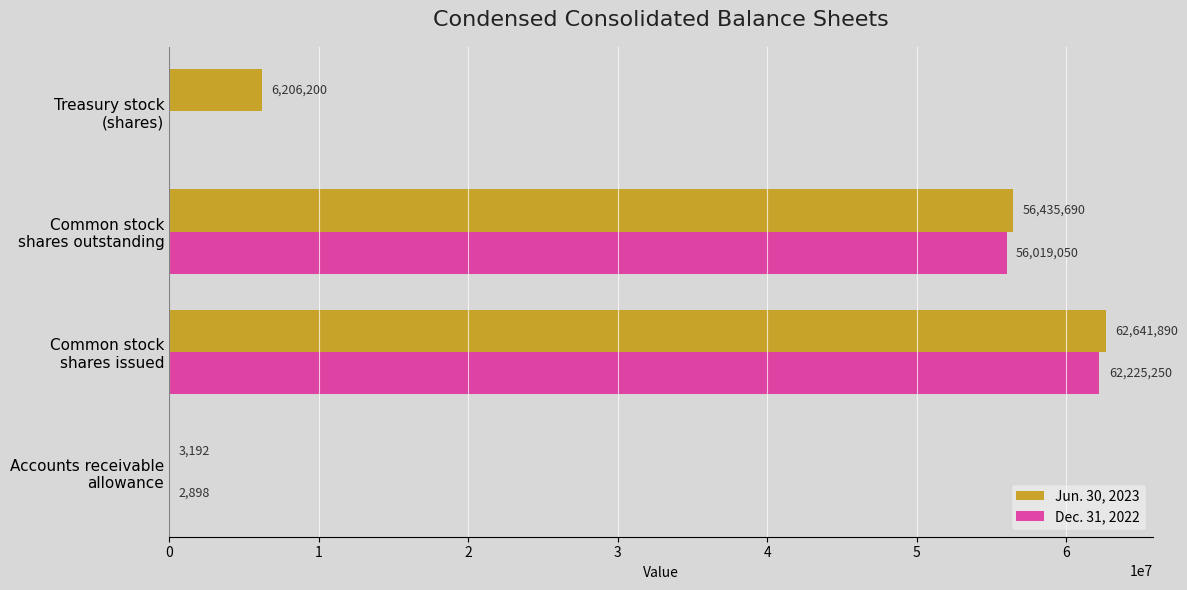

How many data points does each series have?

4